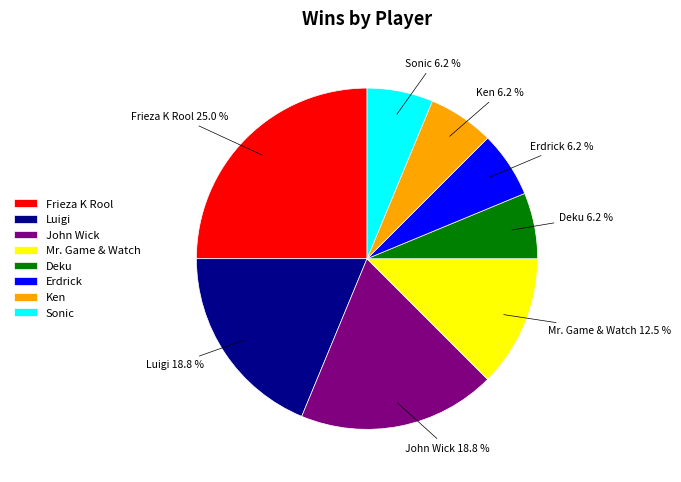

True or false: Luigi accounts for 19% of the total.

True